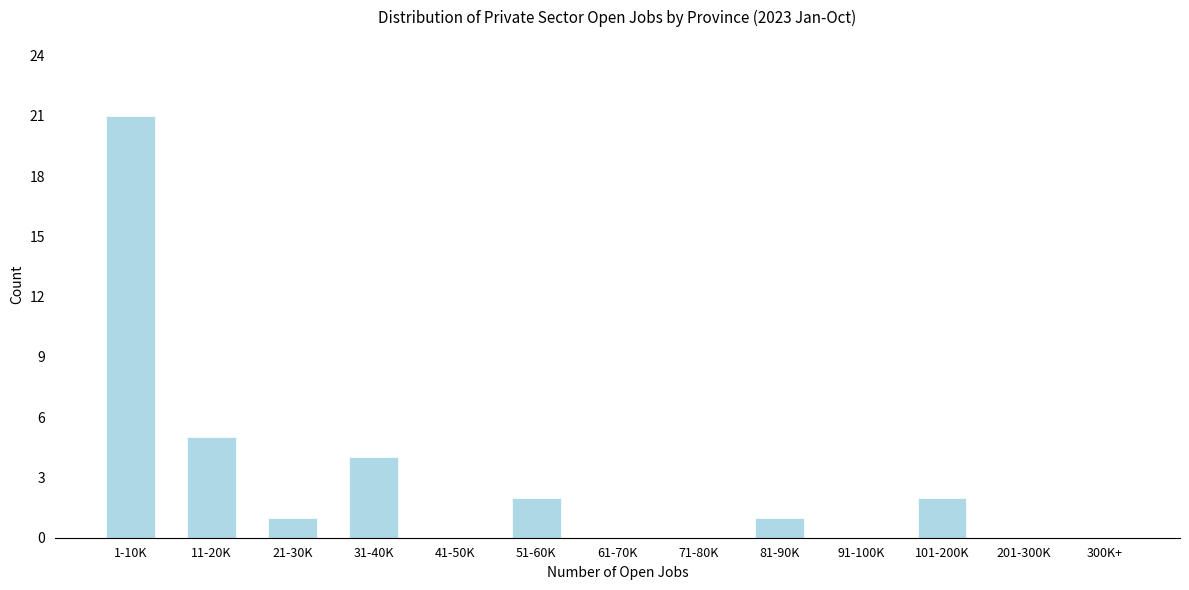

Reading left to right, list all the values displayed in this chart.

1-10K=21	11-20K=5	21-30K=1	31-40K=4	41-50K=0	51-60K=2	61-70K=0	71-80K=0	81-90K=1	91-100K=0	101-200K=2	201-300K=0	300K+=0